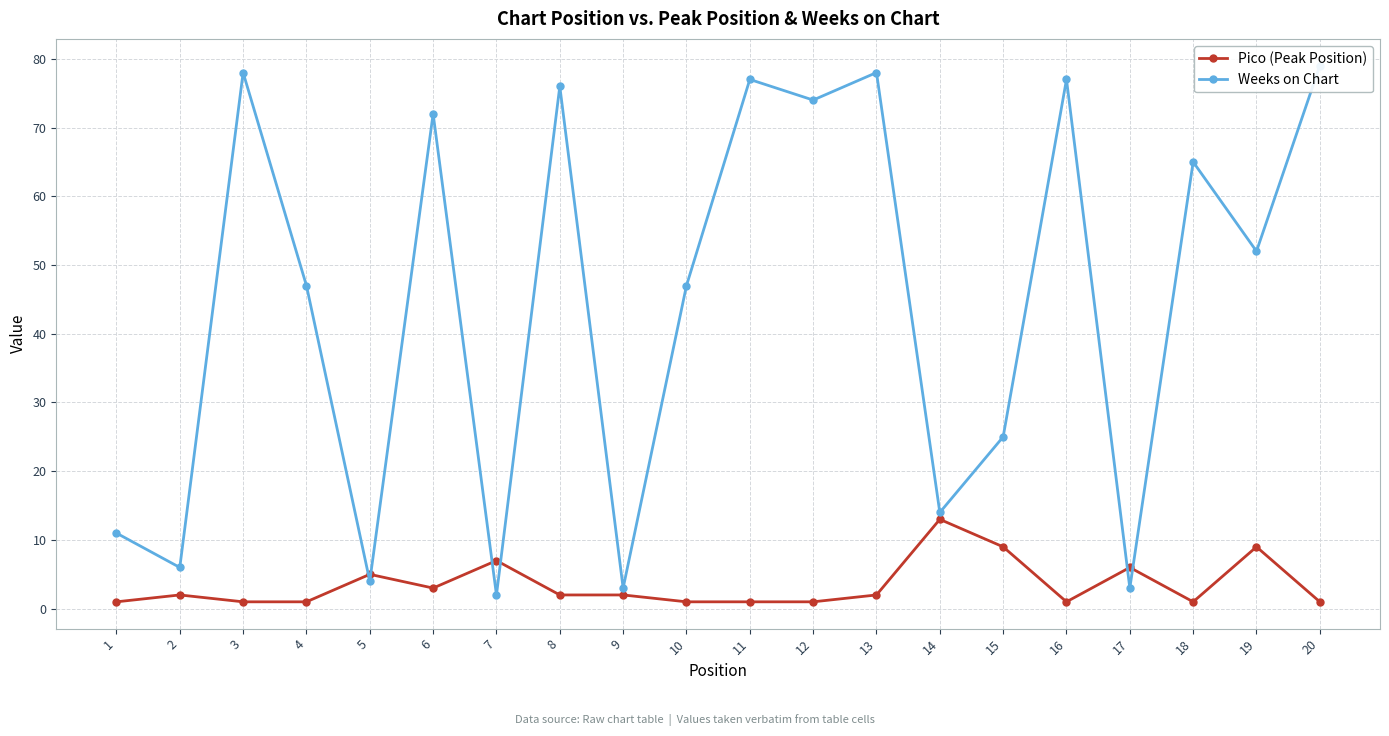

At which label is Pico (Peak Position) closest to 7?

7